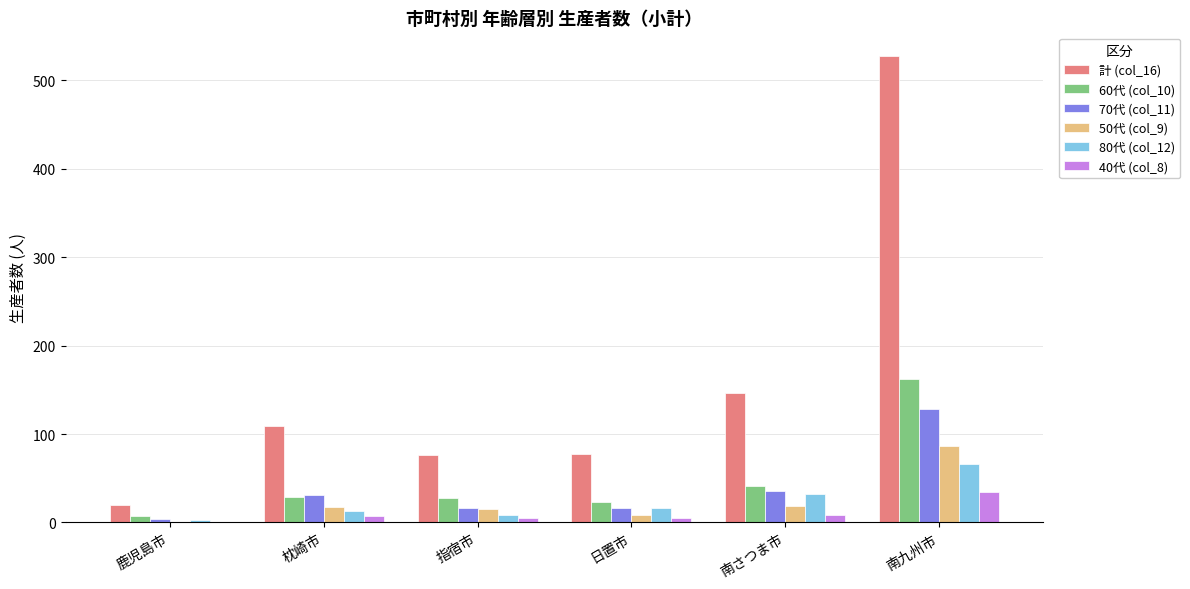

Which series has the largest total across all categories?

計 (col_16)